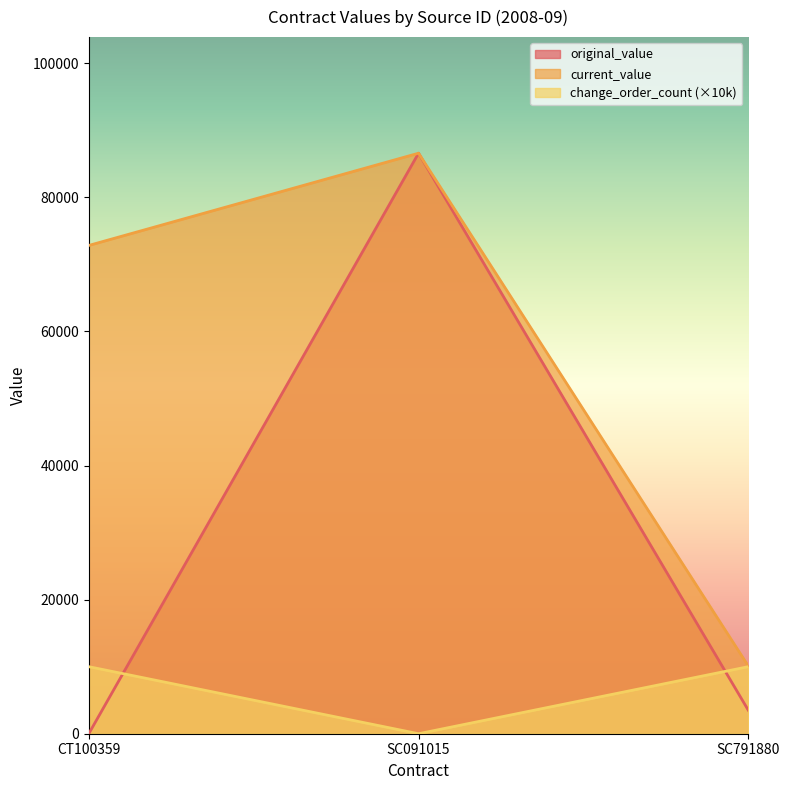

Count the number of categories in the chart.

3